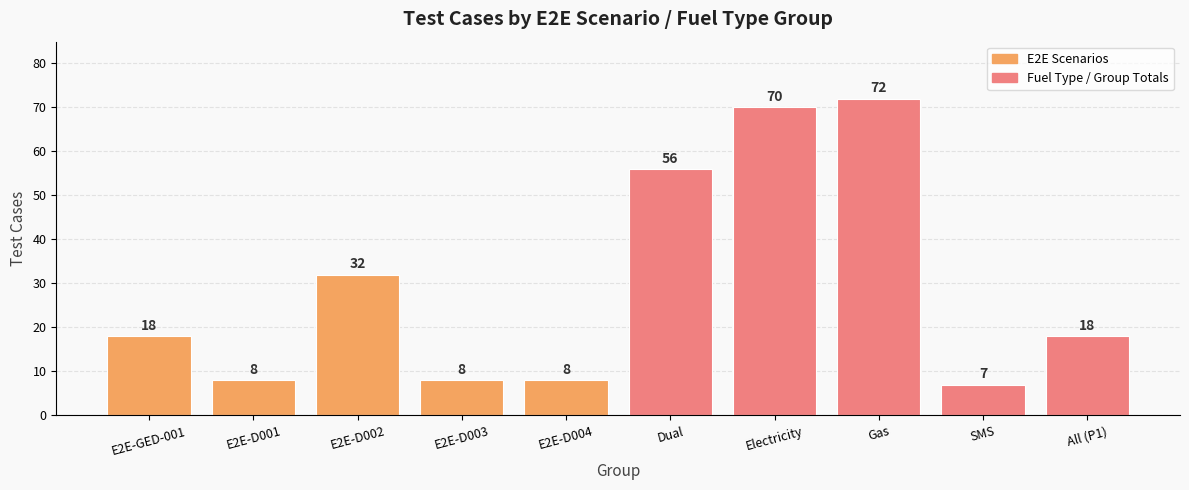

What is the difference between the maximum and minimum values?

65